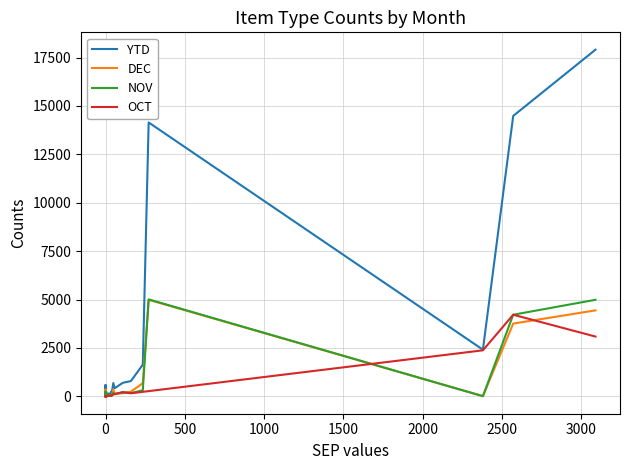

In DEC, how many points are lower than both neighbors (excluding endpoints)?

8